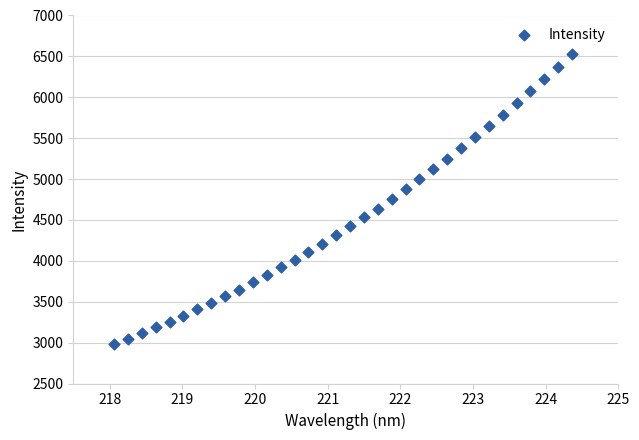

What is the range of X values (max minus min)?

6.3